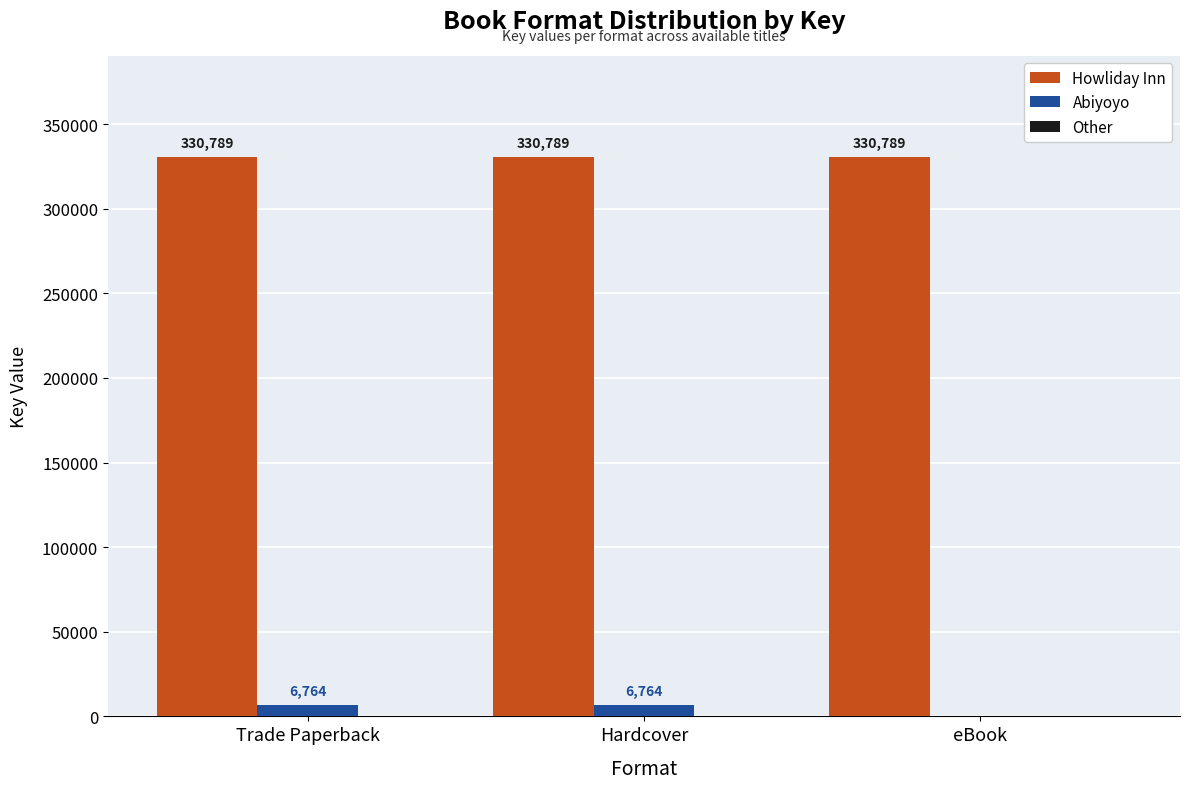

What is the maximum value shown in the chart?

330789